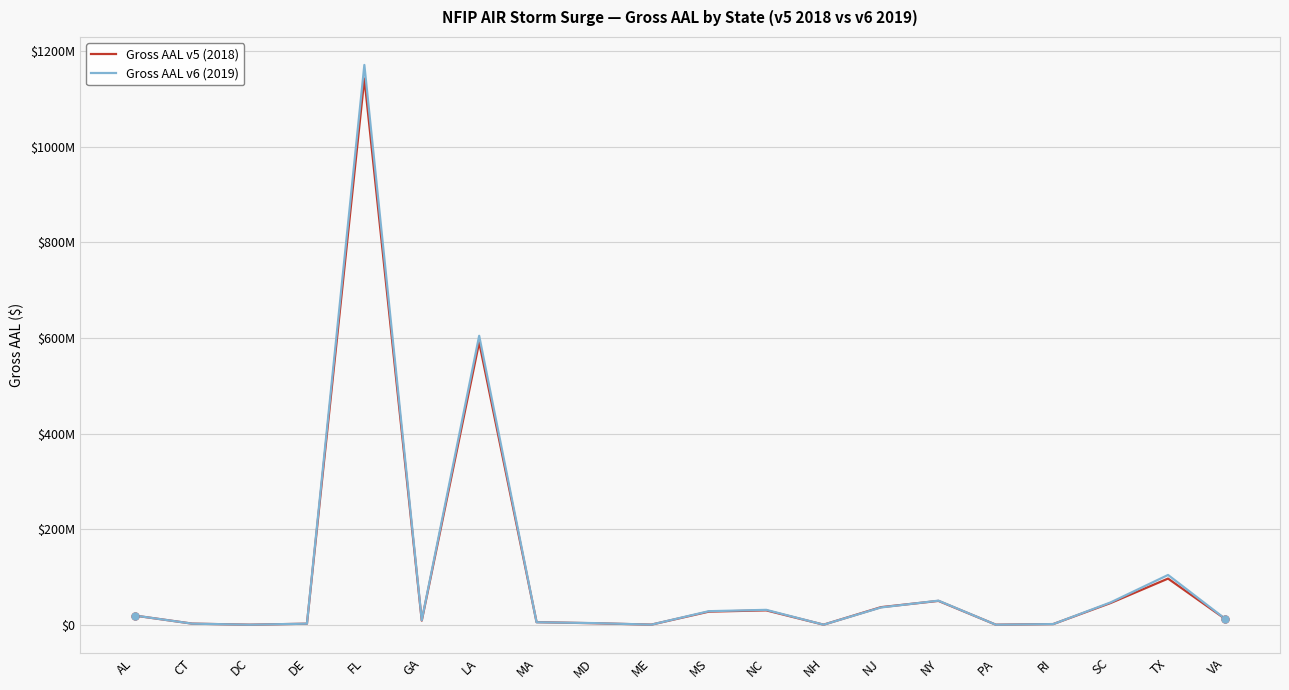

Where do Gross AAL v5 (2018) and Gross AAL v6 (2019) first cross each other?

AL and CT